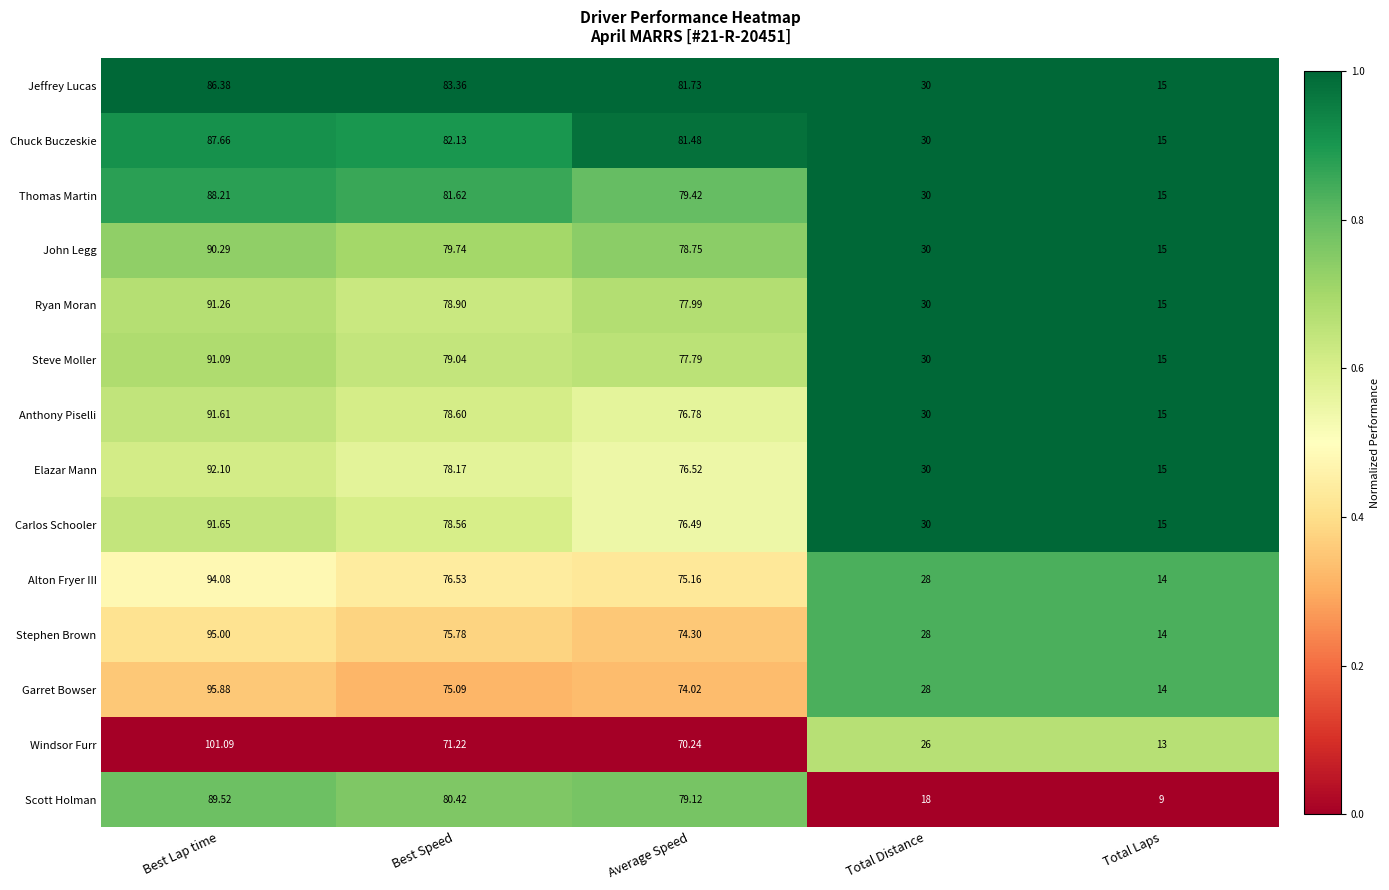

Count the number of data series in this chart.

14